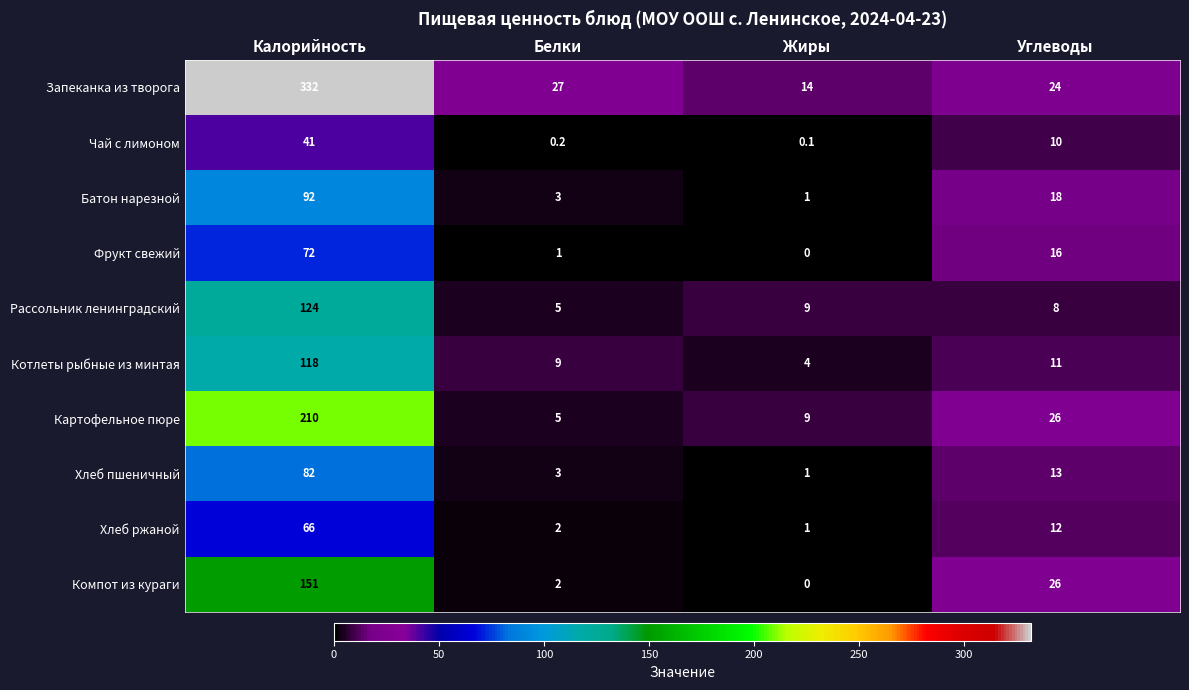

List the series in order of their peak value, lowest first.

Чай с лимоном, Хлеб ржаной, Фрукт свежий, Хлеб пшеничный, Батон нарезной, Котлеты рыбные из минтая, Рассольник ленинградский, Компот из кураги, Картофельное пюре, Запеканка из творога